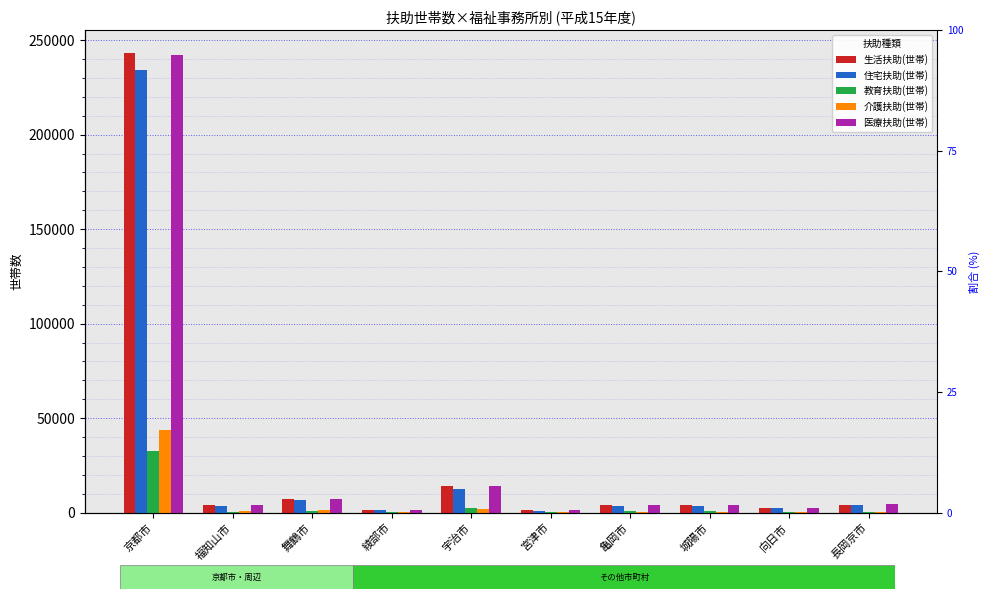

Rank the series by their maximum value, from lowest to highest.

教育扶助(世帯), 介護扶助(世帯), 住宅扶助(世帯), 医療扶助(世帯), 生活扶助(世帯)